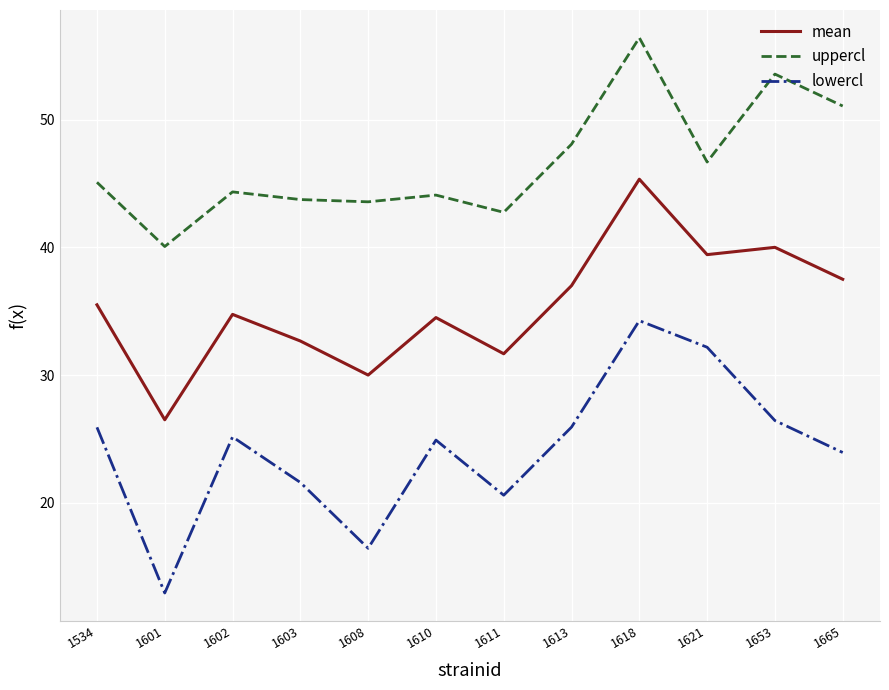

Which series has the largest range (max minus min)?

lowercl